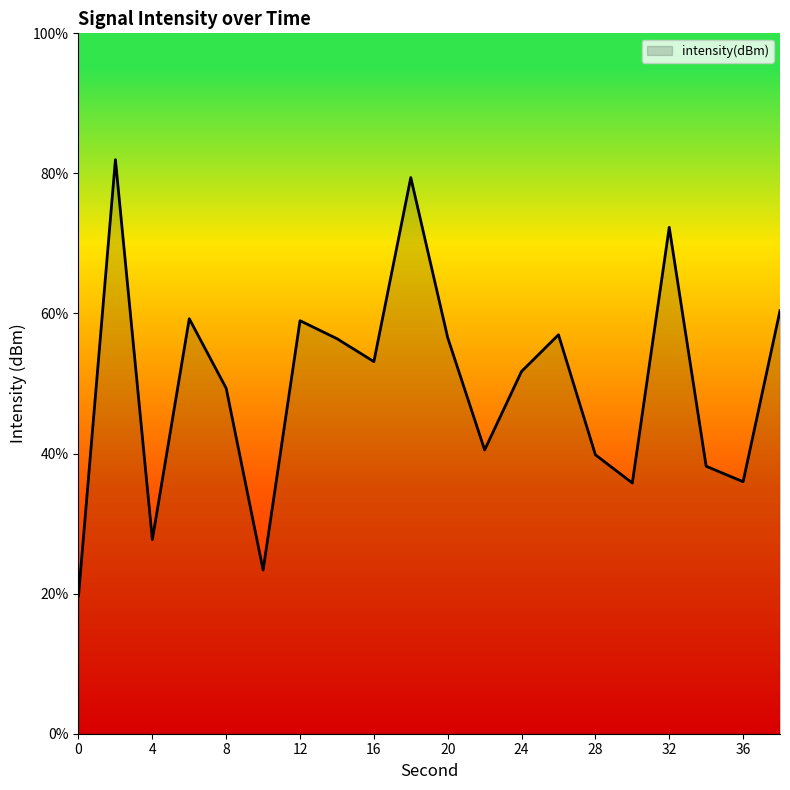

What is the difference between the maximum and minimum values?

62.3